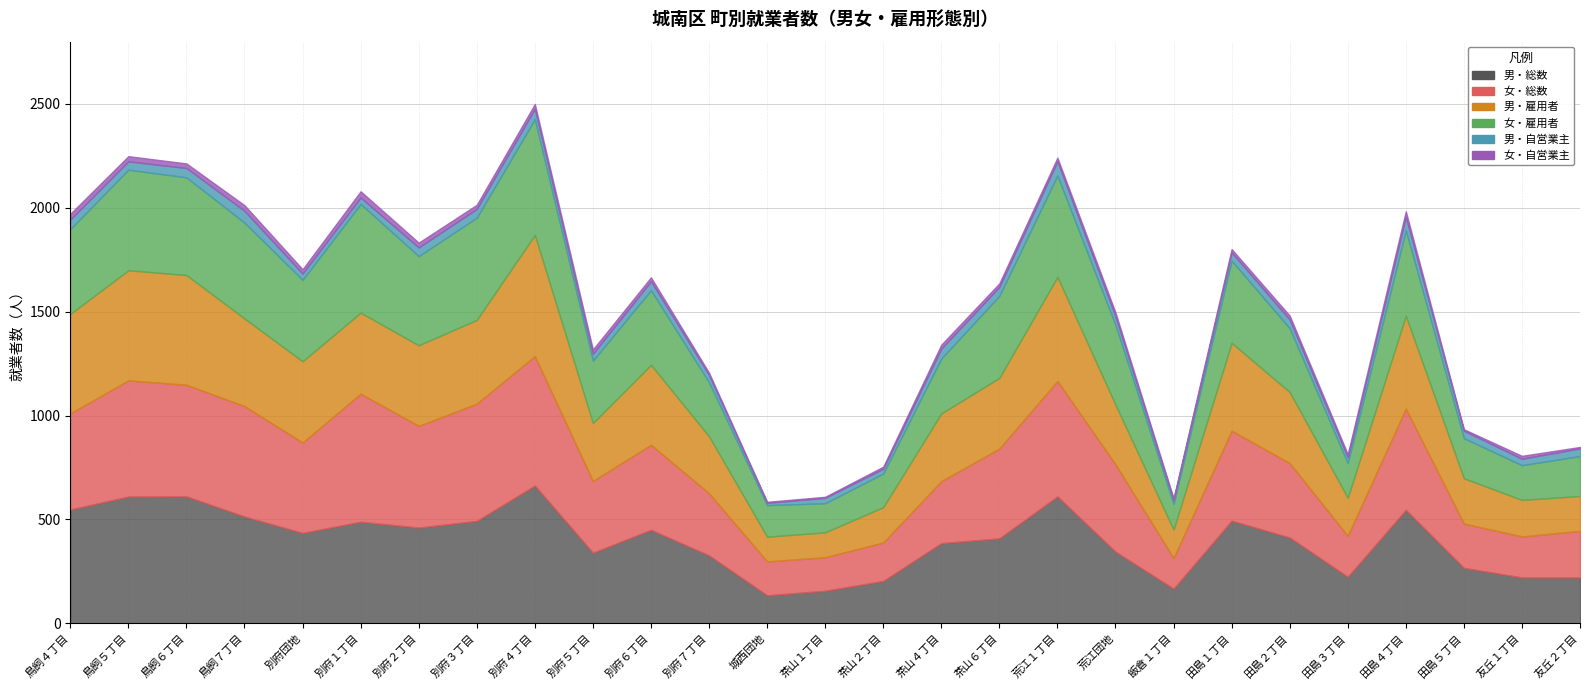

At which label does 男・雇用者 reach its peak?

別府４丁目